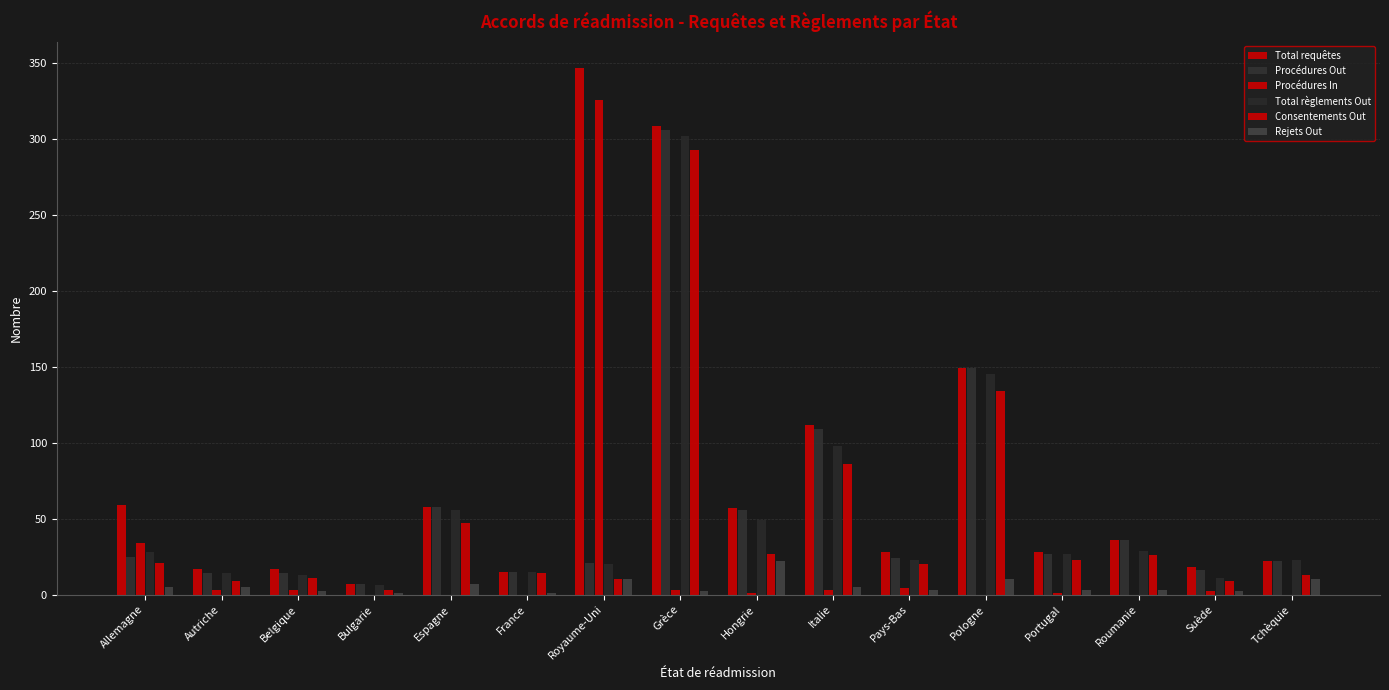

At which category is the sum across all series the highest?

Grèce